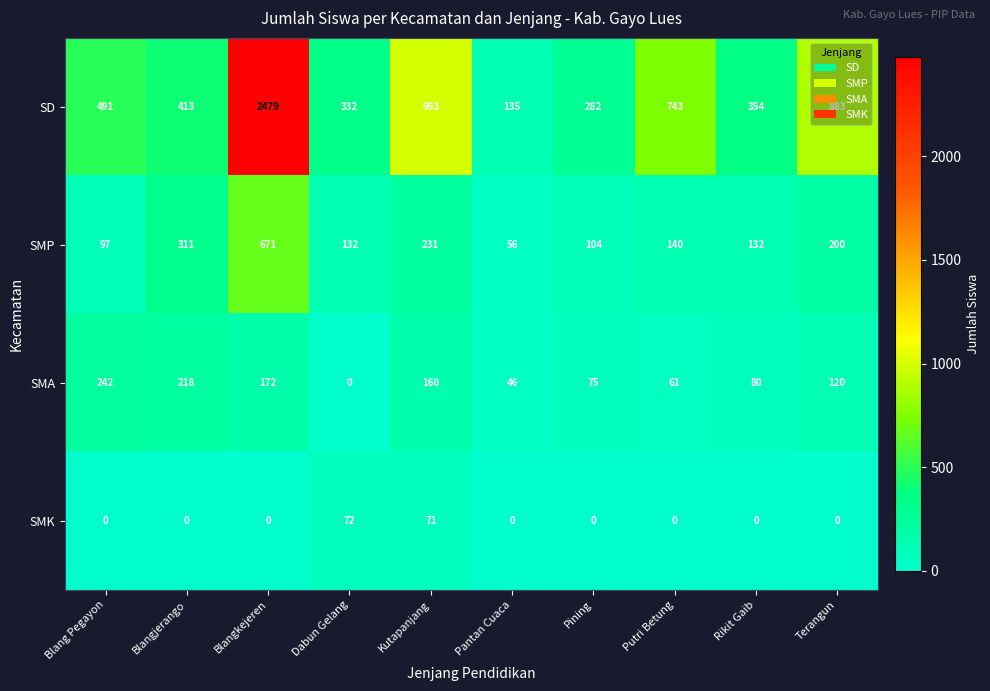

Where is SMA nearest to the value 121?

Terangun